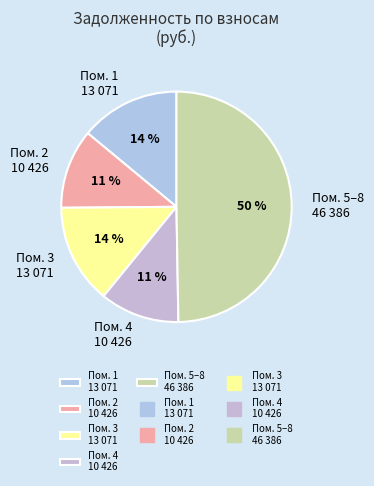

To the nearest percent, what is the difference between the largest and smallest slice percentages?

39%